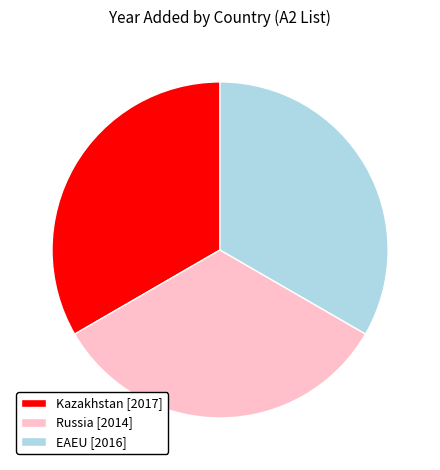

Combined, do Kazakhstan [2017] and EAEU [2016] account for over 50%?

Yes